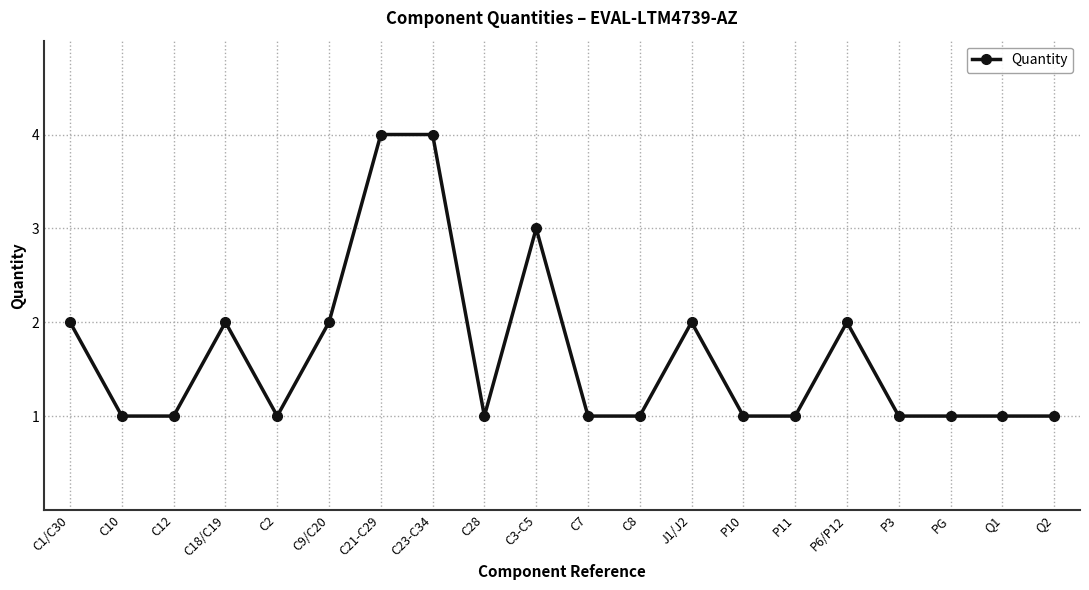

What is the label of the 3rd point from the left?

C12